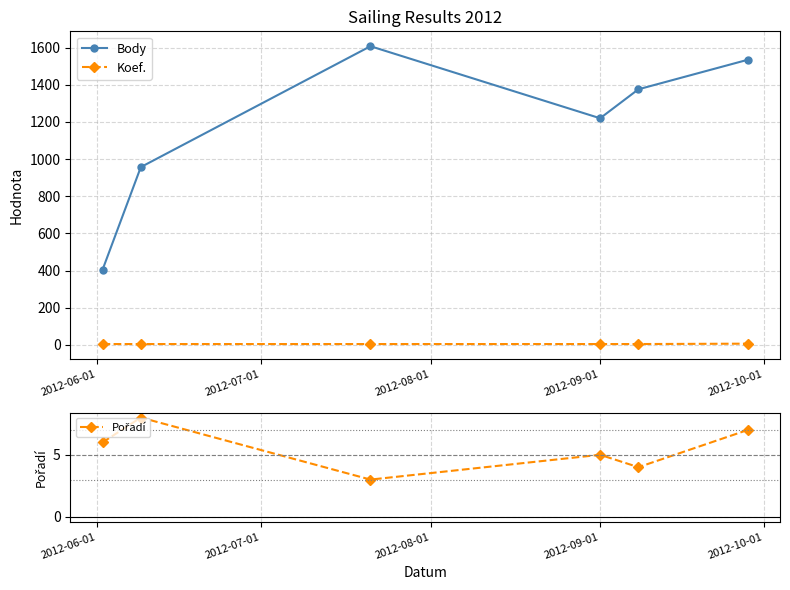

What is the highest value of the Body series?

1608